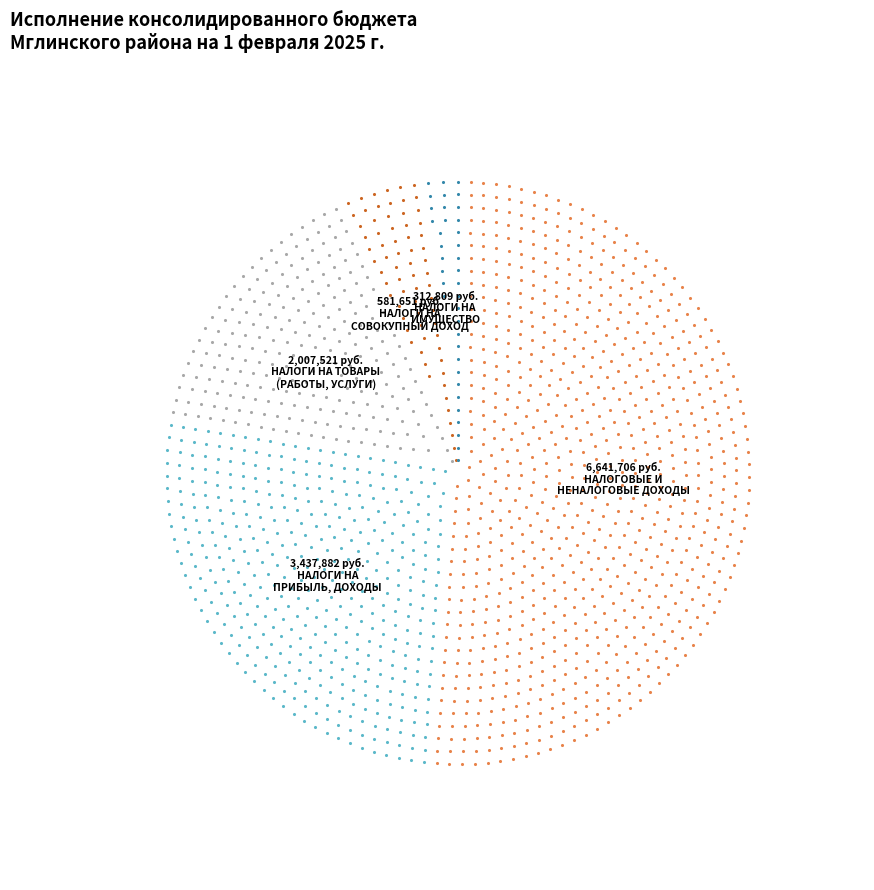

What is the total percentage of НАЛОГОВЫЕ И НЕНАЛОГОВЫЕ ДОХОДЫ and НАЛОГИ НА ТОВАРЫ (РАБОТЫ, УСЛУГИ)?

66.6%